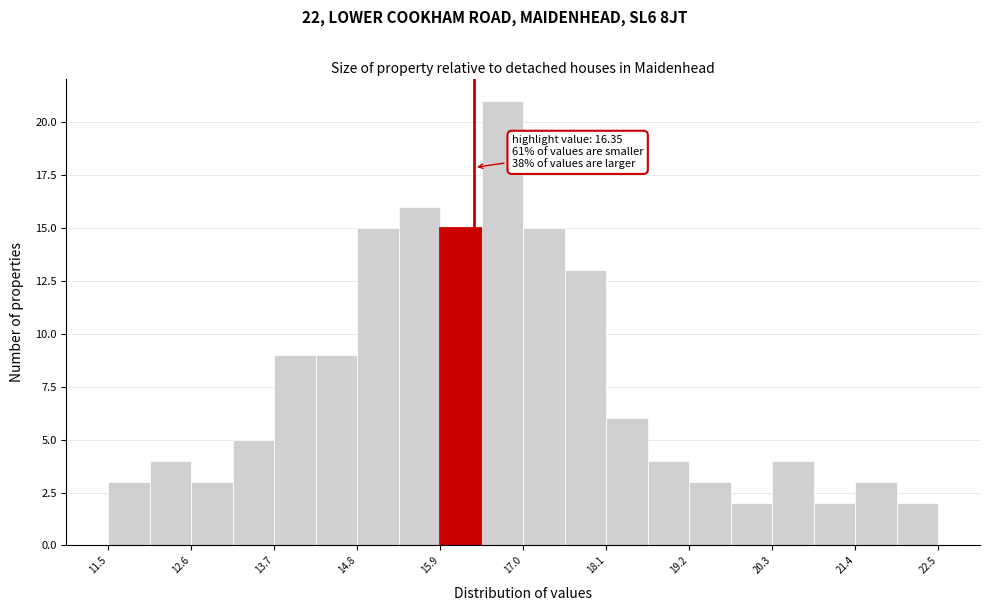

Around what value on the x-axis is the tallest bar? Give the approximate position of its centre, as read against the axis.

16.8